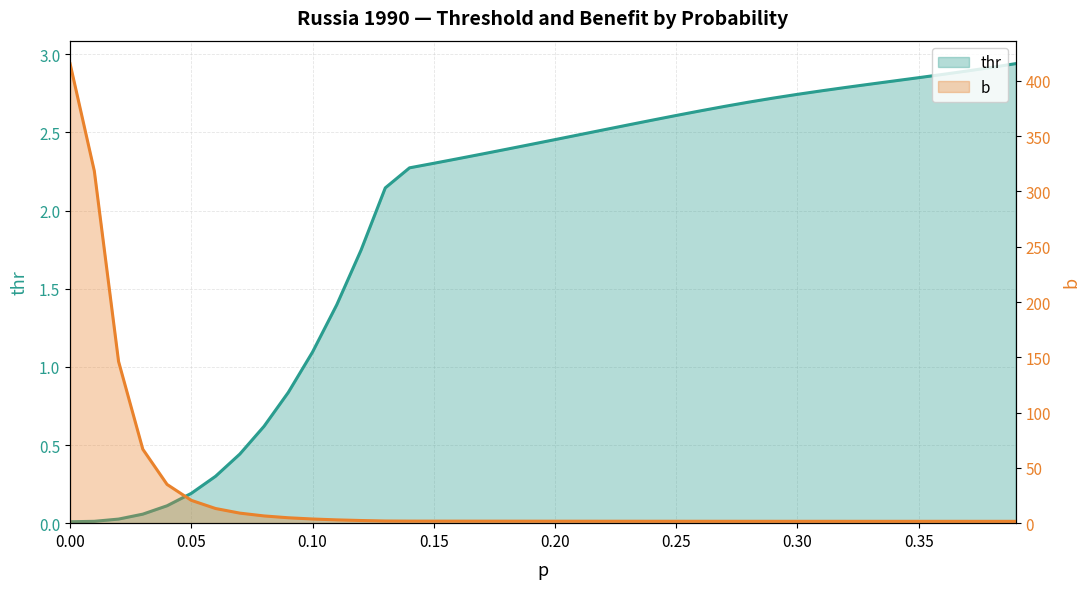

Does the chart have visible grid lines?

Yes